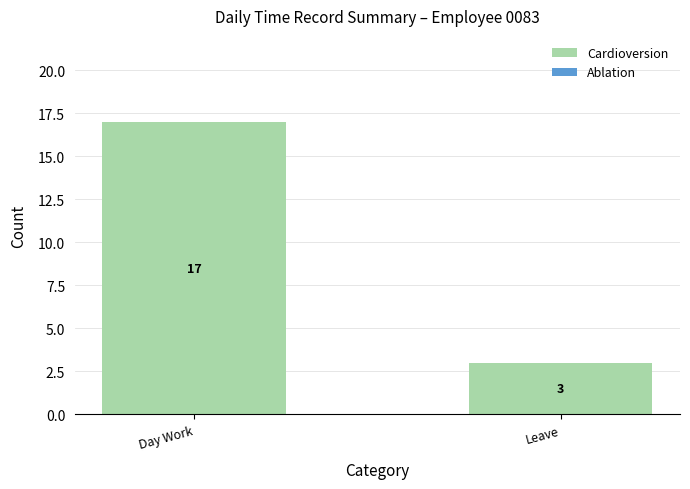

What is the difference between the maximum and minimum values?

14